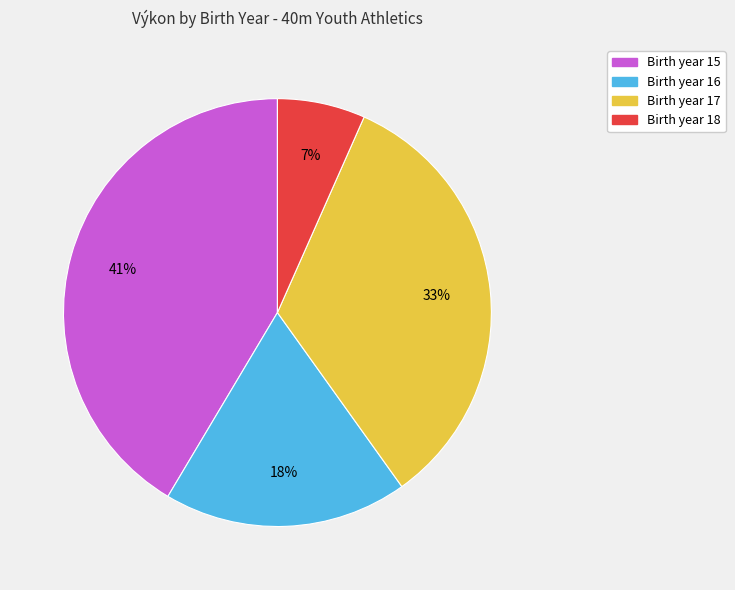

To the nearest percent, what percentage of the pie is Birth year 18?

7%